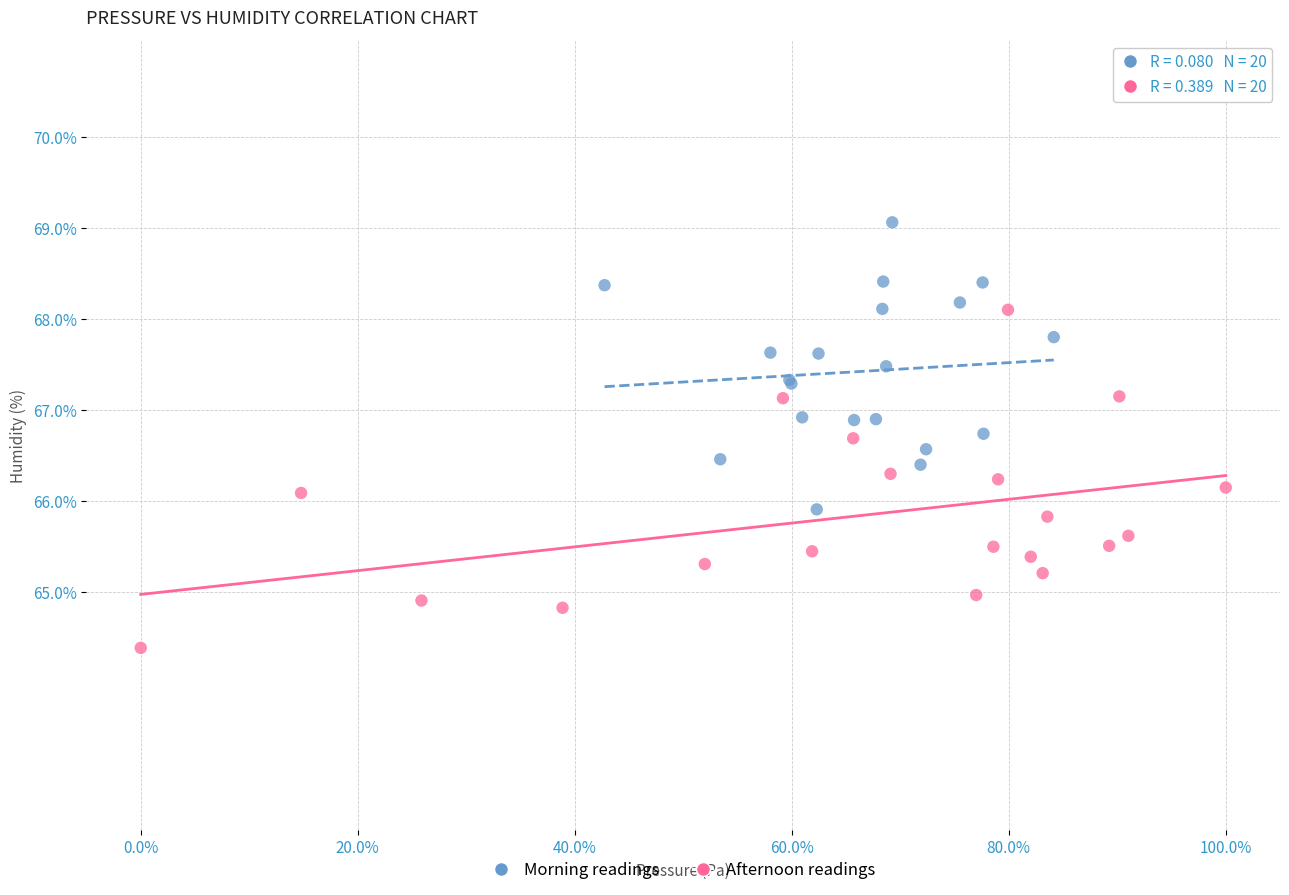

What are all the series names shown in the legend?

Morning readings, Afternoon readings